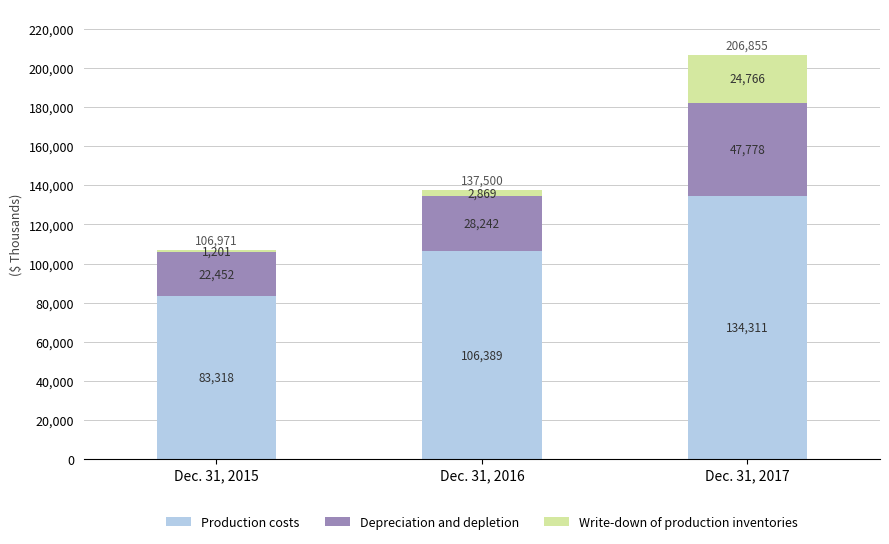

What is the sum of all Production costs values?

324018